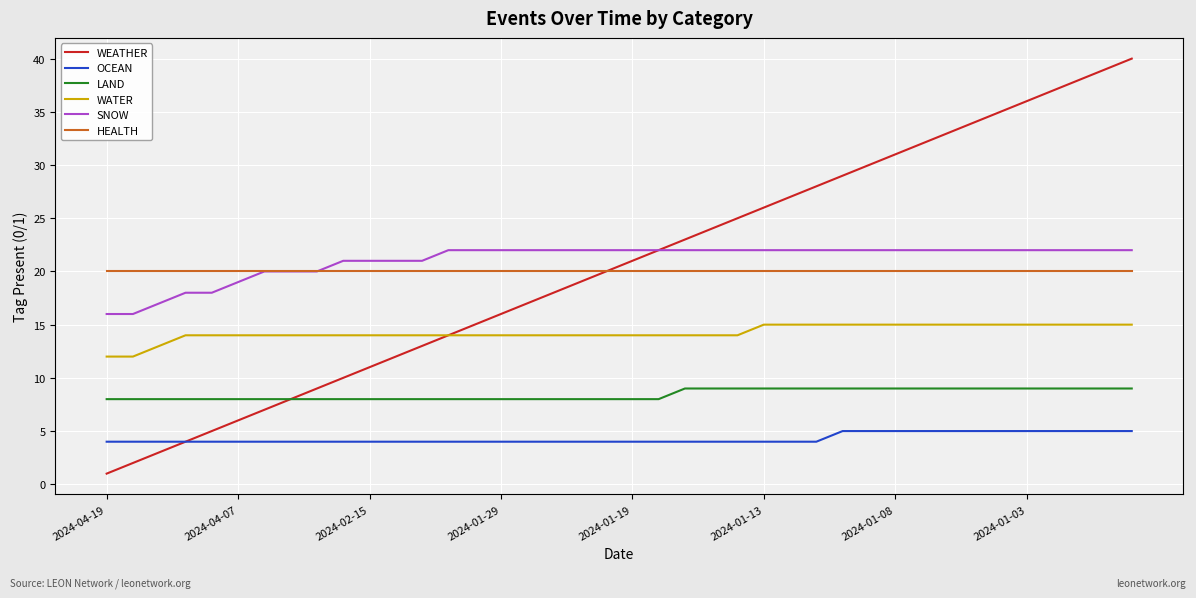

True or false: OCEAN and WATER intersect in this chart.

False